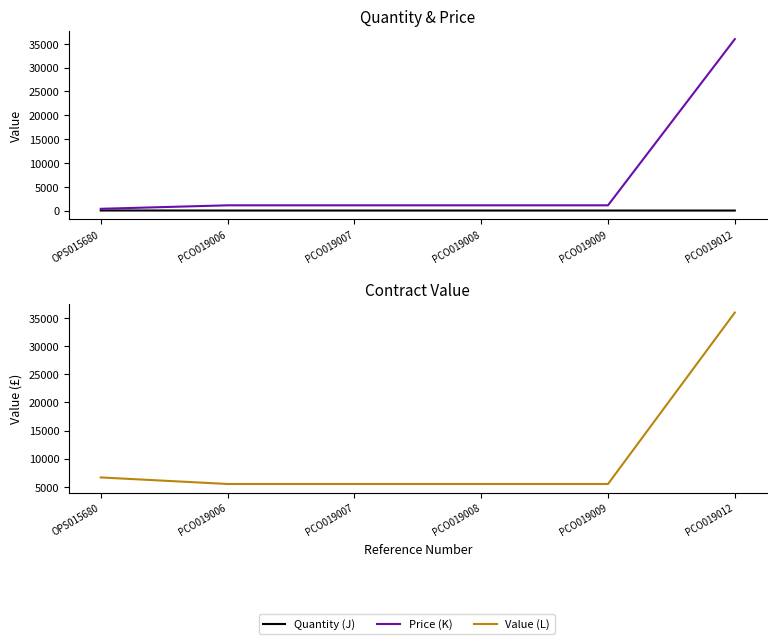

True or false: Value (L) and Quantity (J) intersect in this chart.

False